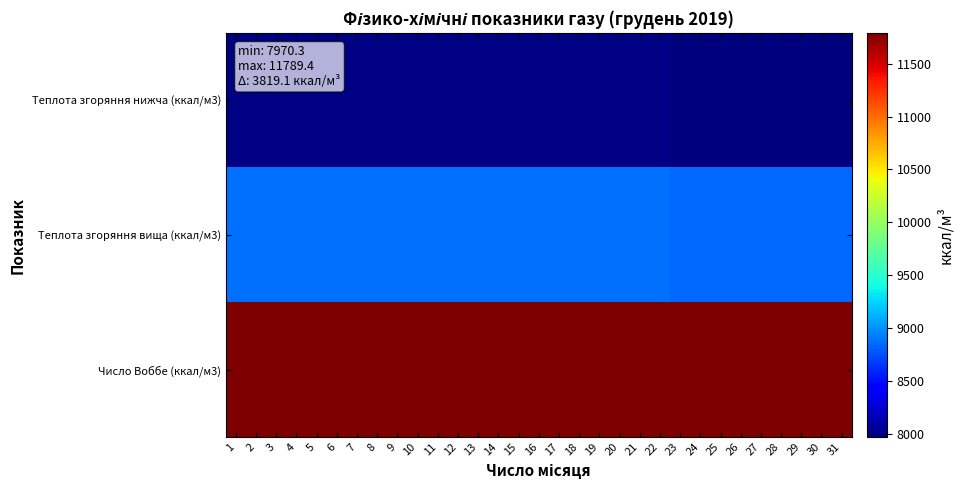

Reading left to right, transcribe all the data shown in this chart.

Теплота згоряння нижча (ккал/м3): 1=7996.6	2=7996.6	3=7996.6	4=7996.6	5=7996.6	6=7996.6	7=7996.6	8=7996.6	9=7996.6	10=7996.6	11=7996.6	12=7996.6	13=7996.6	14=7996.6	15=7996.6	16=7996.6	17=7996.6	18=7996.6	19=7996.6	20=7996.6	21=7996.6	22=7996.6	23=7970.3	24=7970.3	25=7970.3	26=7970.3	27=7970.3	28=7970.3	29=7970.3	30=7970.3	31=7970.3
Теплота згоряння вища (ккал/м3): 1=8875.5	2=8875.5	3=8875.5	4=8875.5	5=8875.5	6=8875.5	7=8875.5	8=8875.5	9=8875.5	10=8875.5	11=8875.5	12=8875.5	13=8875.5	14=8875.5	15=8875.5	16=8875.5	17=8875.5	18=8875.5	19=8875.5	20=8875.5	21=8875.5	22=8875.5	23=8846.9	24=8846.9	25=8846.9	26=8846.9	27=8846.9	28=8846.9	29=8846.9	30=8846.9	31=8846.9
Число Воббе (ккал/м3): 1=11789.4	2=11789.4	3=11789.4	4=11789.4	5=11789.4	6=11789.4	7=11789.4	8=11789.4	9=11789.4	10=11789.4	11=11789.4	12=11789.4	13=11789.4	14=11789.4	15=11789.4	16=11789.4	17=11789.4	18=11789.4	19=11789.4	20=11789.4	21=11789.4	22=11789.4	23=11784.7	24=11784.7	25=11784.7	26=11784.7	27=11784.7	28=11784.7	29=11784.7	30=11784.7	31=11784.7